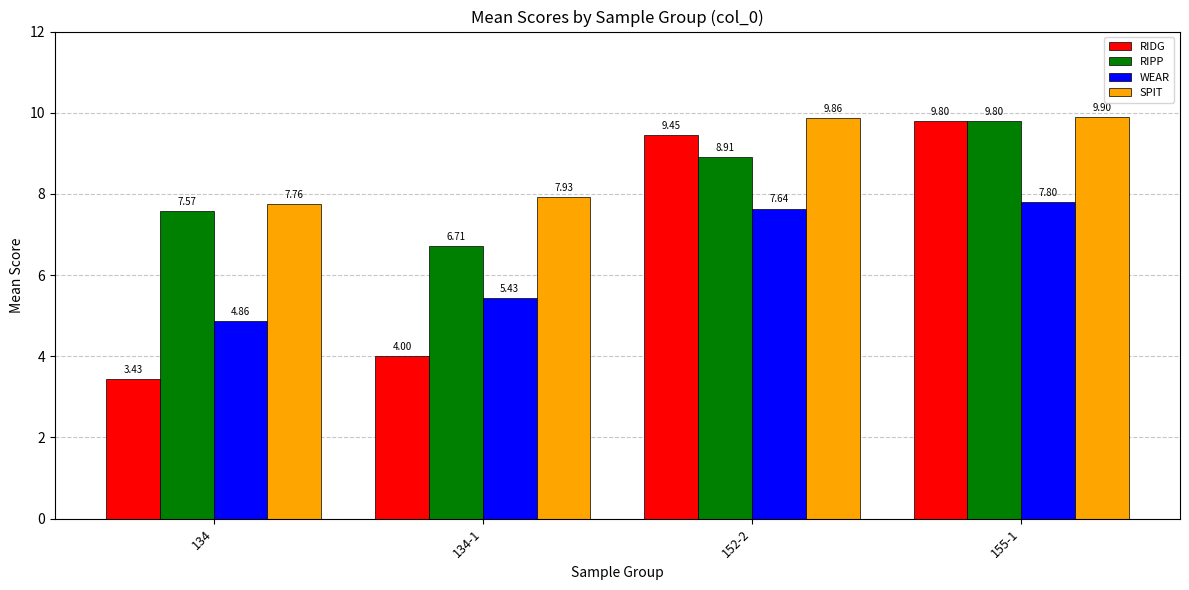

What is the label of the 1st bar from the left?

134